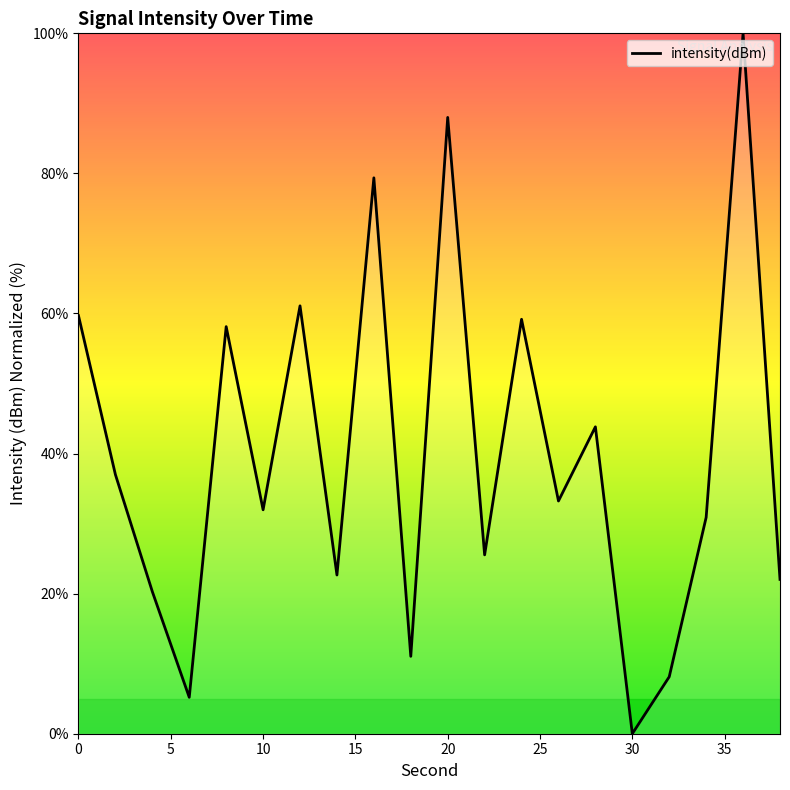

What is the greatest value displayed?

100.0